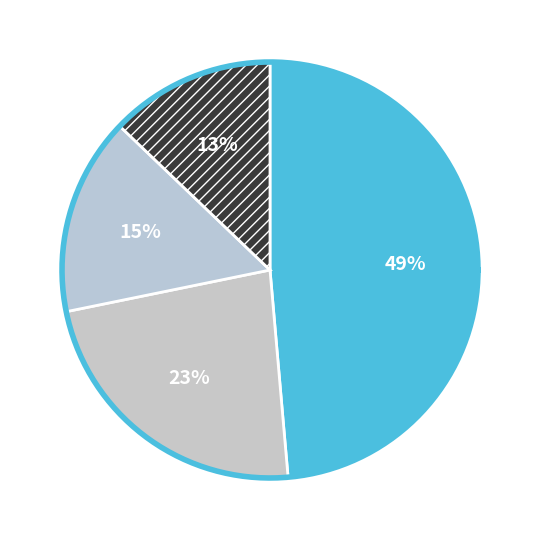

True or false: Executive or Managerial accounts for 11% of the total.

False